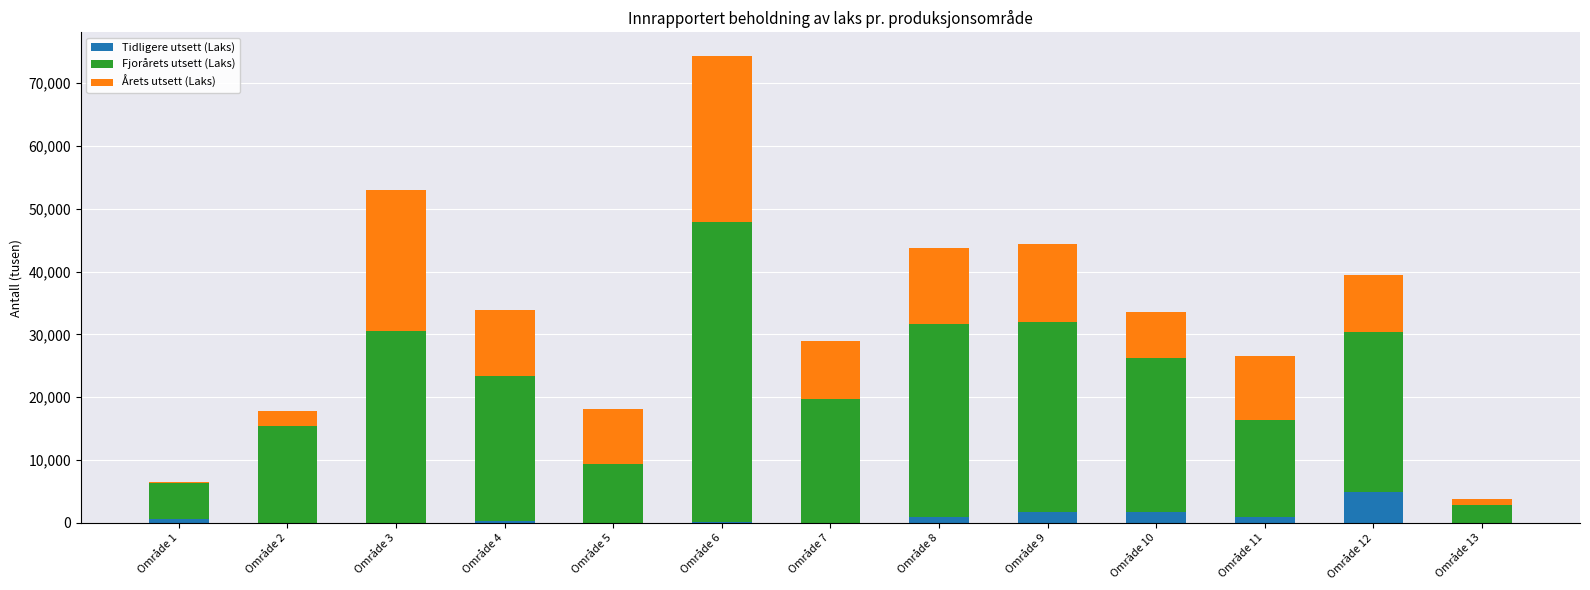

Which category has the highest value in the Tidligere utsett (Laks) series?

Område 12